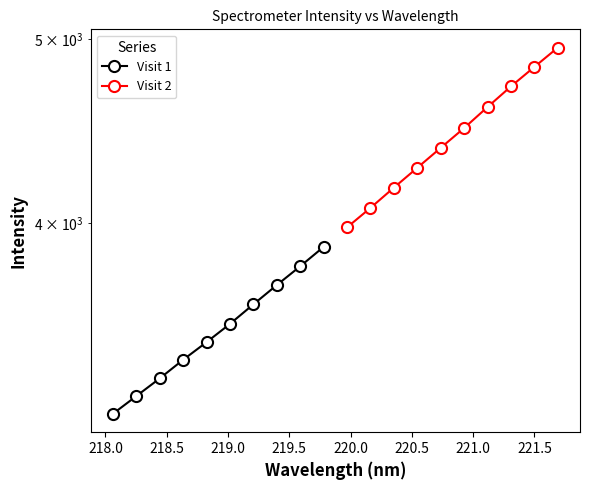

What is the greatest value displayed?

4950.0